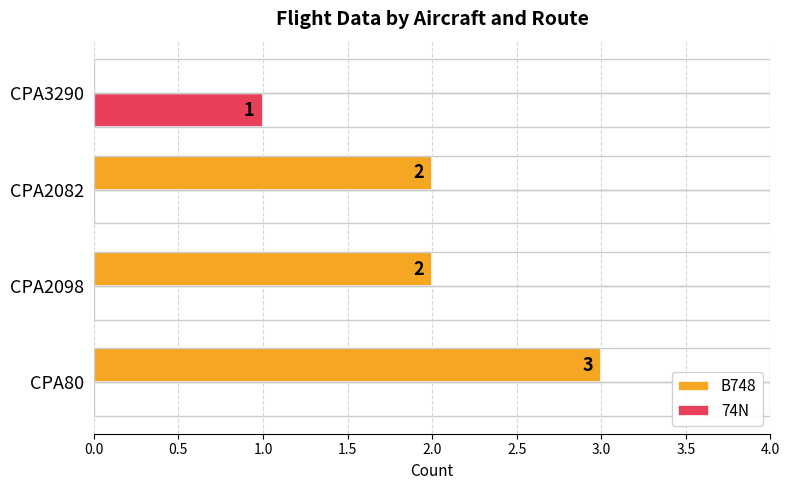

Which series has the largest total across all categories?

B748